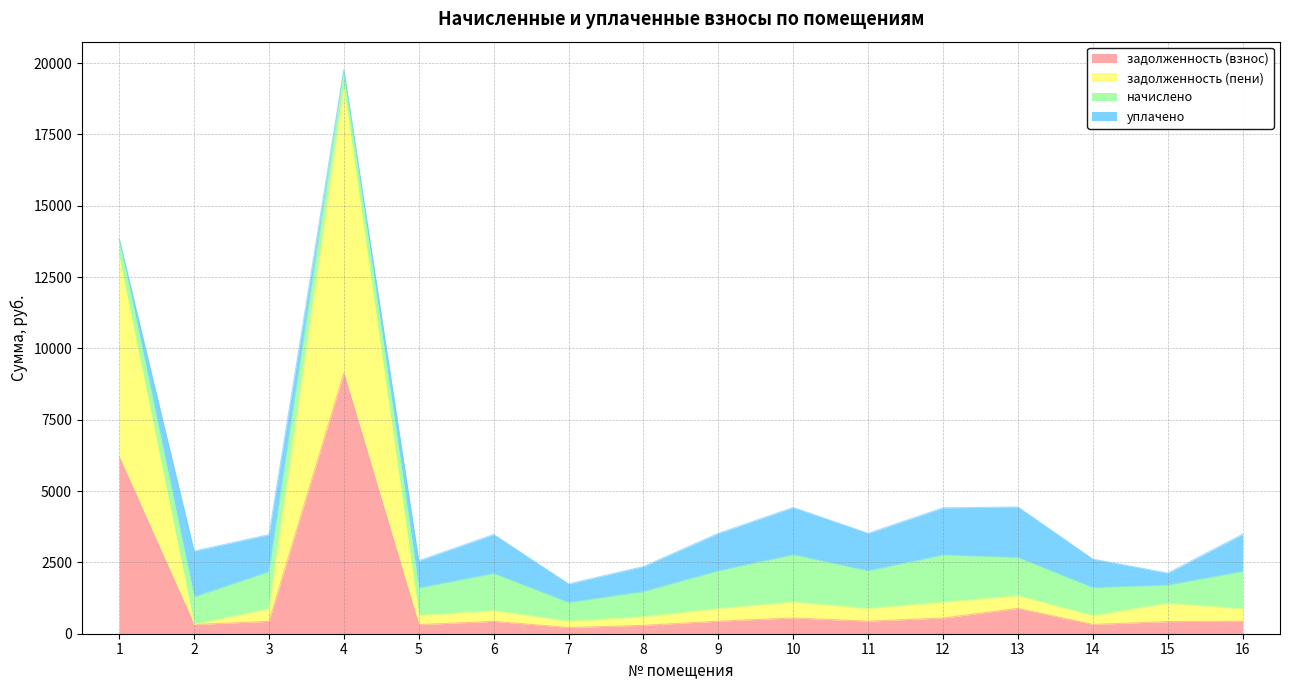

Does the chart display data point markers on the line(s)?

No